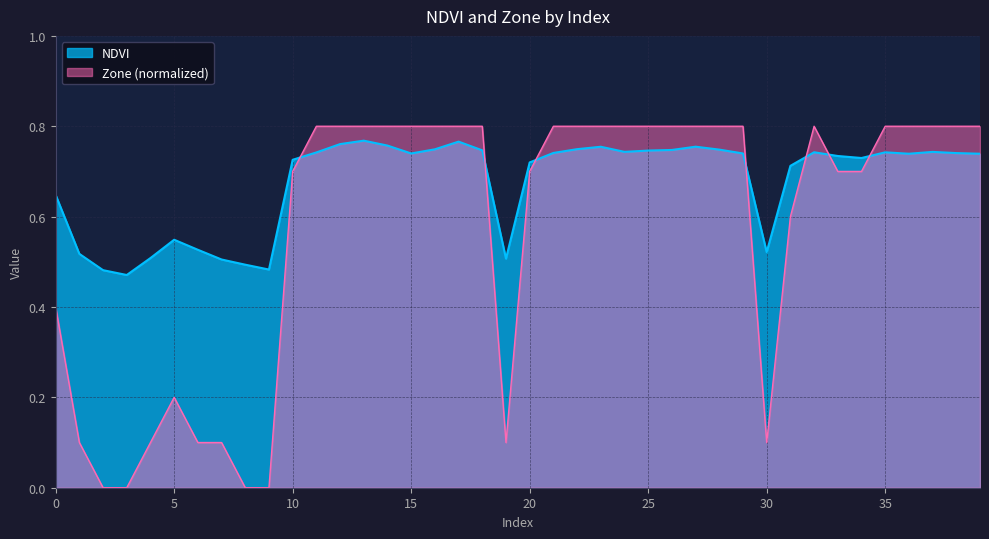

Reading right to left, list all the values displayed in this chart.

NDVI: 0.7	0.7	0.7	0.7	0.7	0.7	0.7	0.7	0.7	0.5	0.7	0.7	0.8	0.7	0.7	0.7	0.8	0.7	0.7	0.7	0.5	0.7	0.8	0.7	0.7	0.8	0.8	0.8	0.7	0.7	0.5	0.5	0.5	0.5	0.5	0.5	0.5	0.5	0.5	0.6
Zone: 0.8	0.8	0.8	0.8	0.8	0.7	0.7	0.8	0.6	0.1	0.8	0.8	0.8	0.8	0.8	0.8	0.8	0.8	0.8	0.7	0.1	0.8	0.8	0.8	0.8	0.8	0.8	0.8	0.8	0.7	0.0	0.0	0.1	0.1	0.2	0.1	0.0	0.0	0.1	0.4